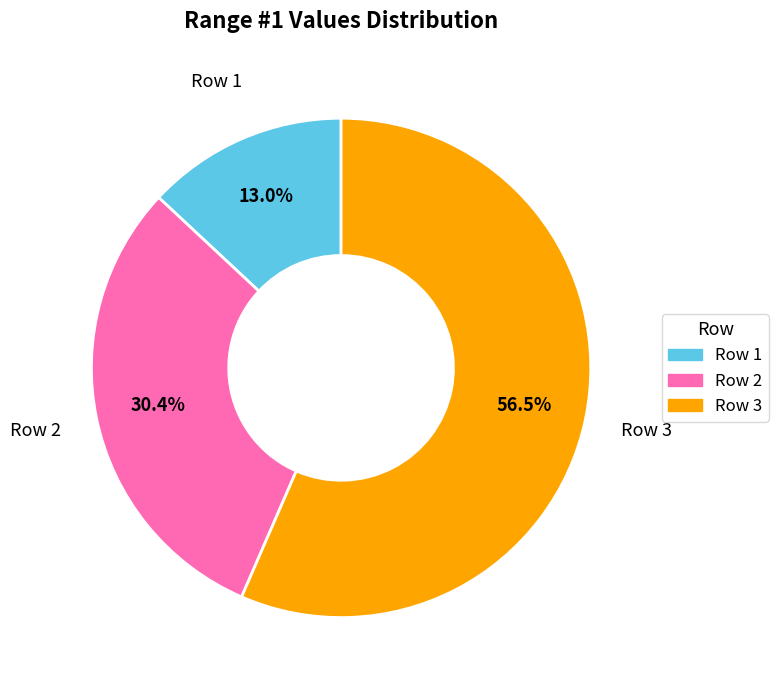

Which slice is the largest?

Row 3